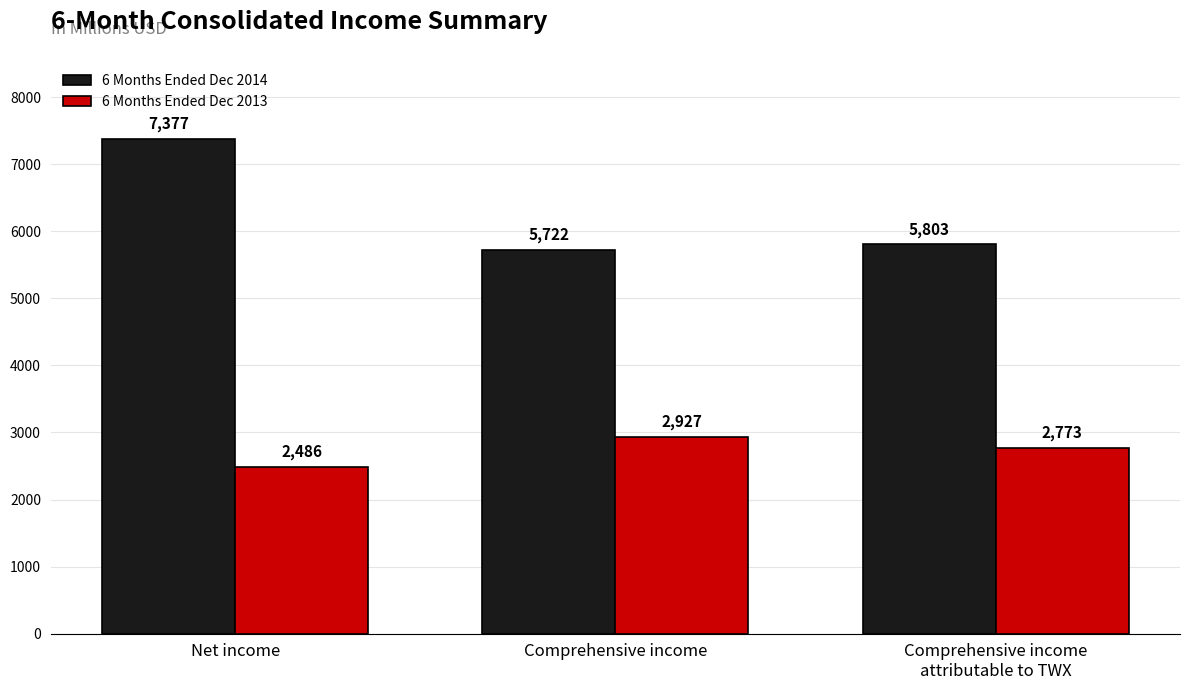

Does the chart contain stacked bars?

No